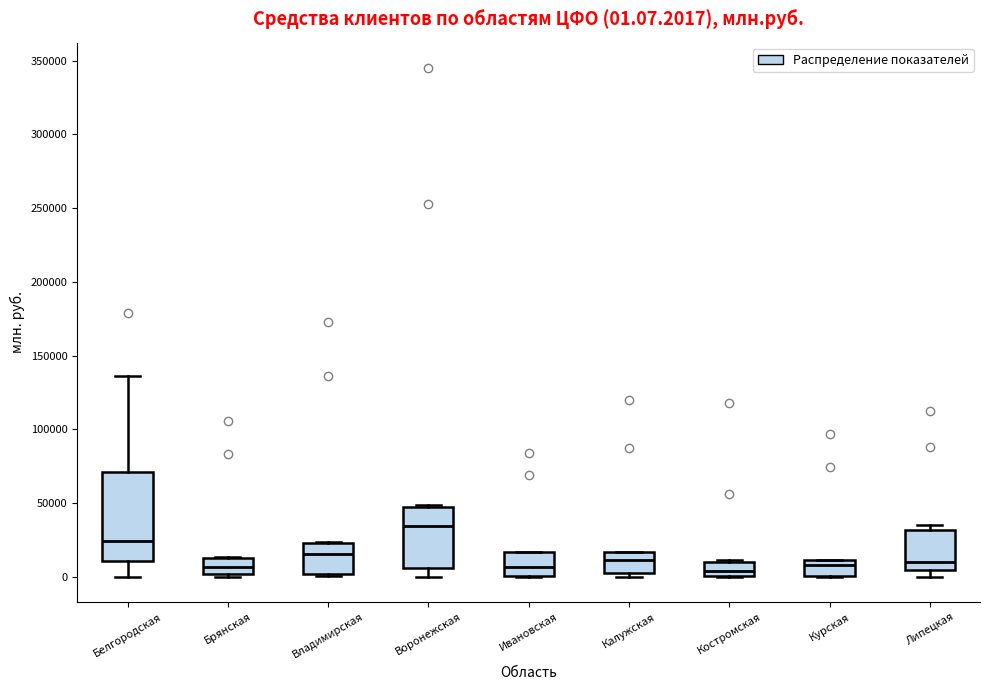

Which box is the tallest, from its lower edge to its upper edge?

Белгородская